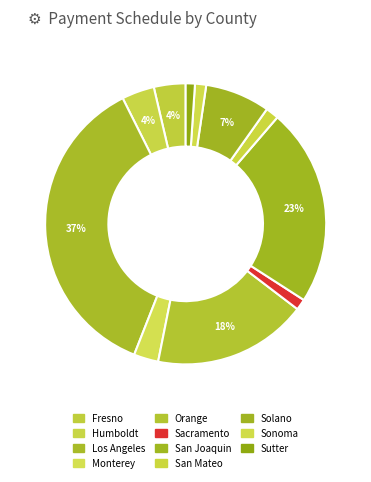

Rank the categories by value from lowest to highest.

Sutter, Sacramento, Sonoma, San Mateo, Monterey, Fresno, Humboldt, Solano, Orange, San Joaquin, Los Angeles